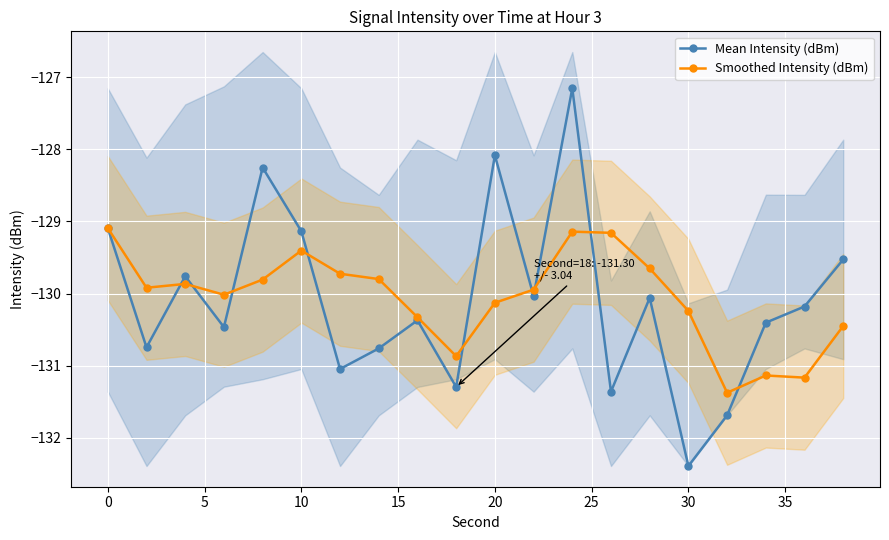

Reading left to right, list all the values displayed in this chart.

Mean Intensity (dBm): -129.1	-130.7	-129.8	-130.5	-128.3	-129.1	-131.0	-130.8	-130.4	-131.3	-128.1	-130.0	-127.2	-131.4	-130.1	-132.4	-131.7	-130.4	-130.2	-129.5
Smoothed Intensity (dBm): -129.1	-129.9	-129.9	-130.0	-129.8	-129.4	-129.7	-129.8	-130.3	-130.9	-130.1	-129.9	-129.1	-129.2	-129.7	-130.2	-131.4	-131.1	-131.2	-130.5